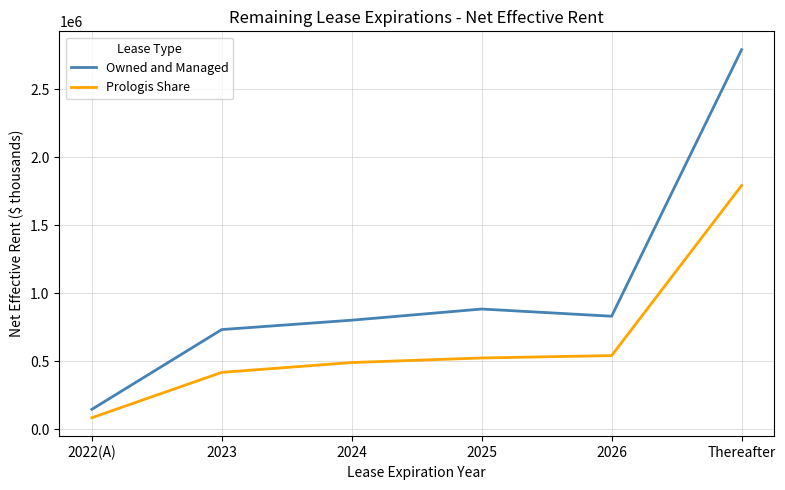

Rank the series by their average value, from lowest to highest.

Prologis Share, Owned and Managed